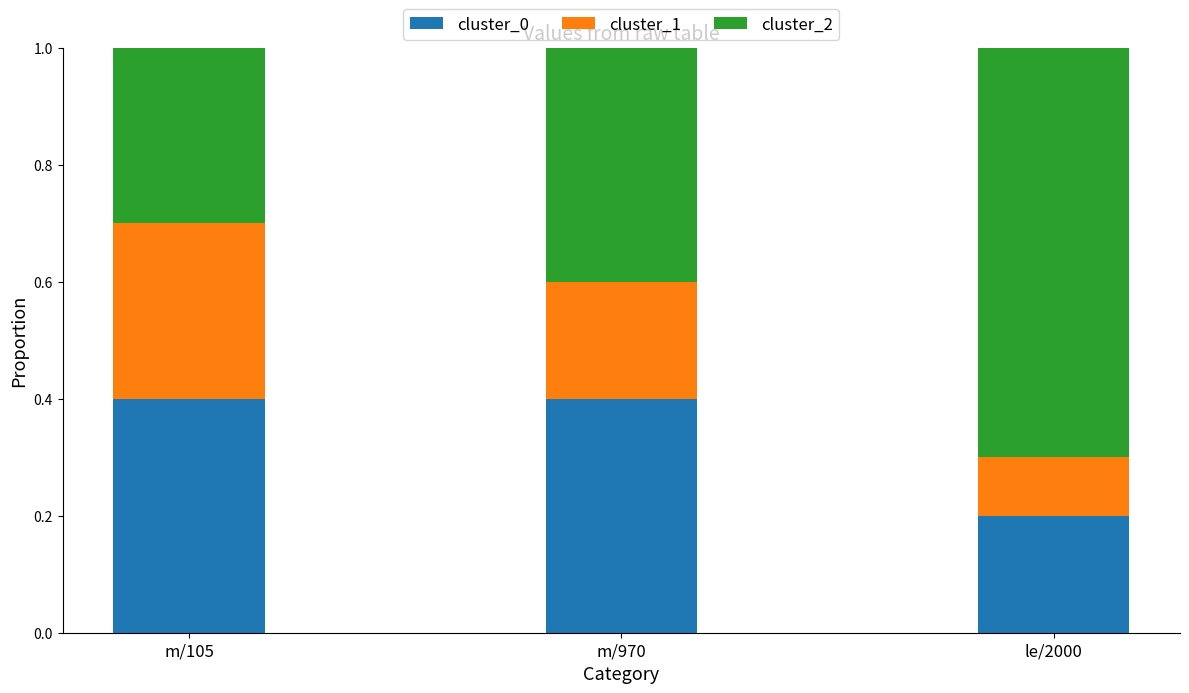

The cluster_0 series shows 0.4 at m/105. True or false?

True